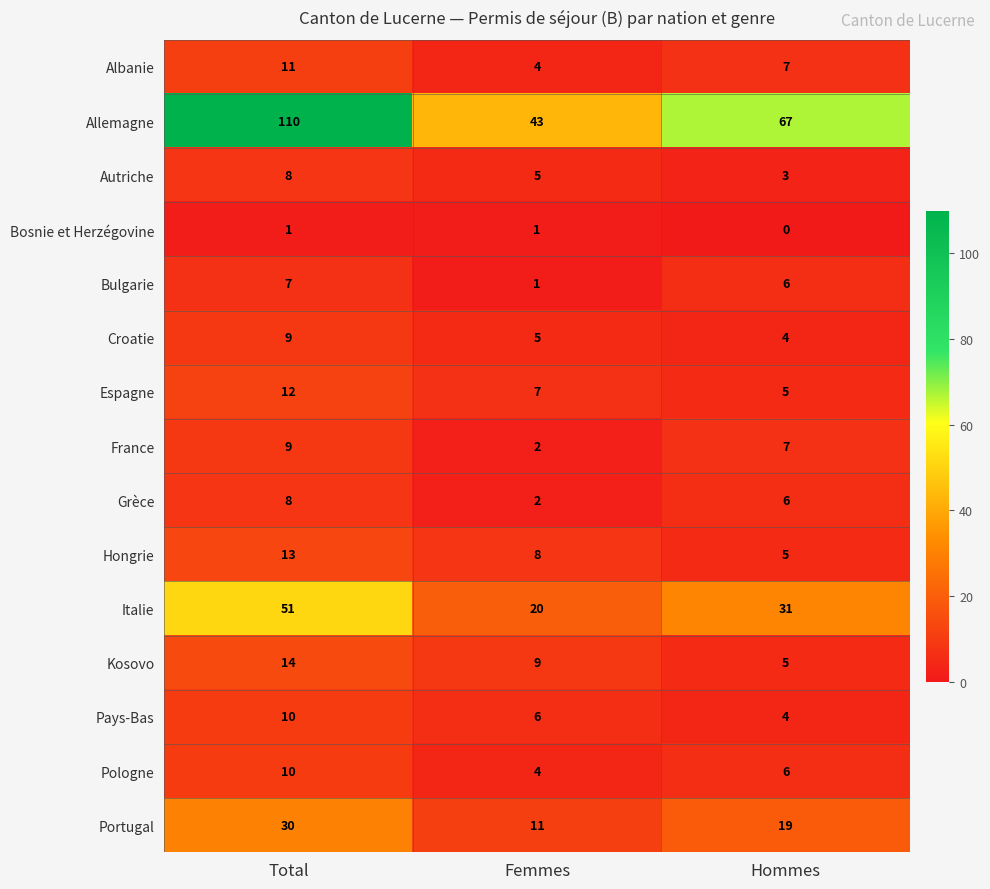

Where does the Espagne series first go above 7?

Total